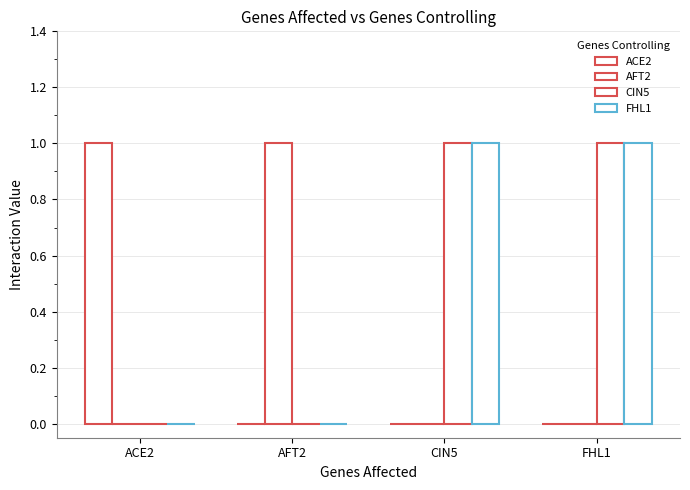

Count the number of categories in the chart.

4